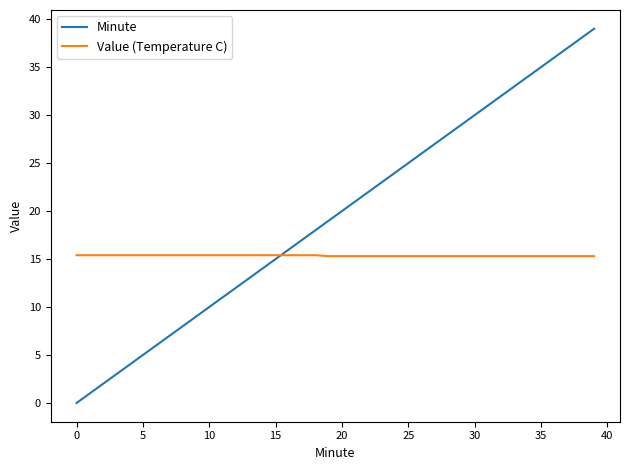

At how many categories does at least one series exceed 11?

40